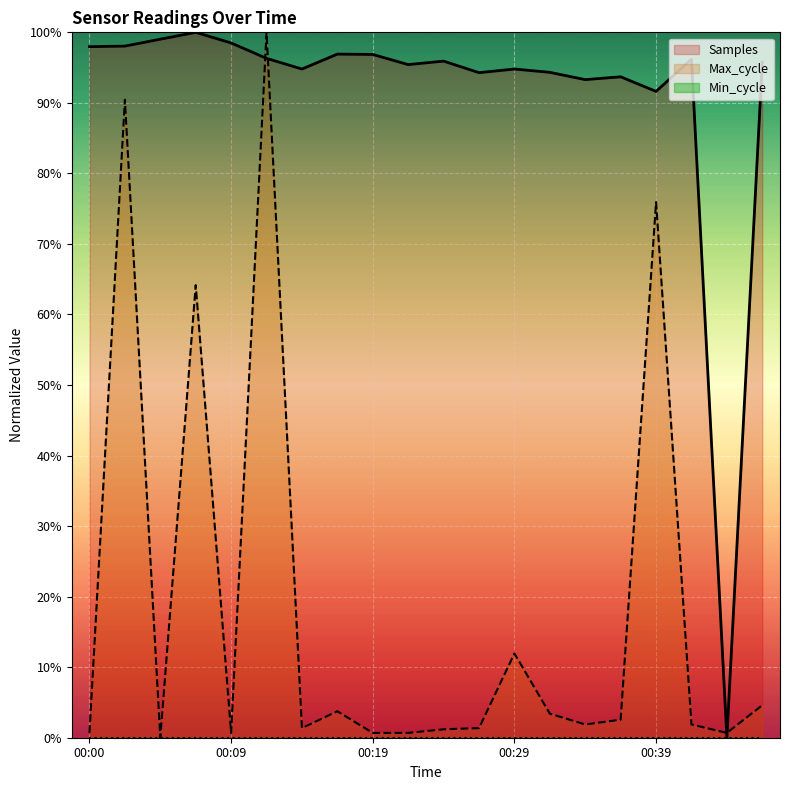

True or false: Samples has a value of 20.0 at 00:14.

False